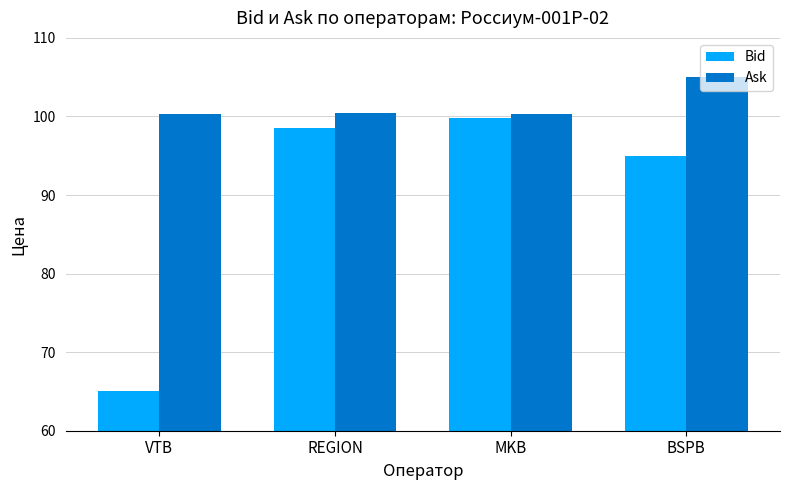

Rank the categories by Bid value from lowest to highest.

VTB, BSPB, REGION, MKB